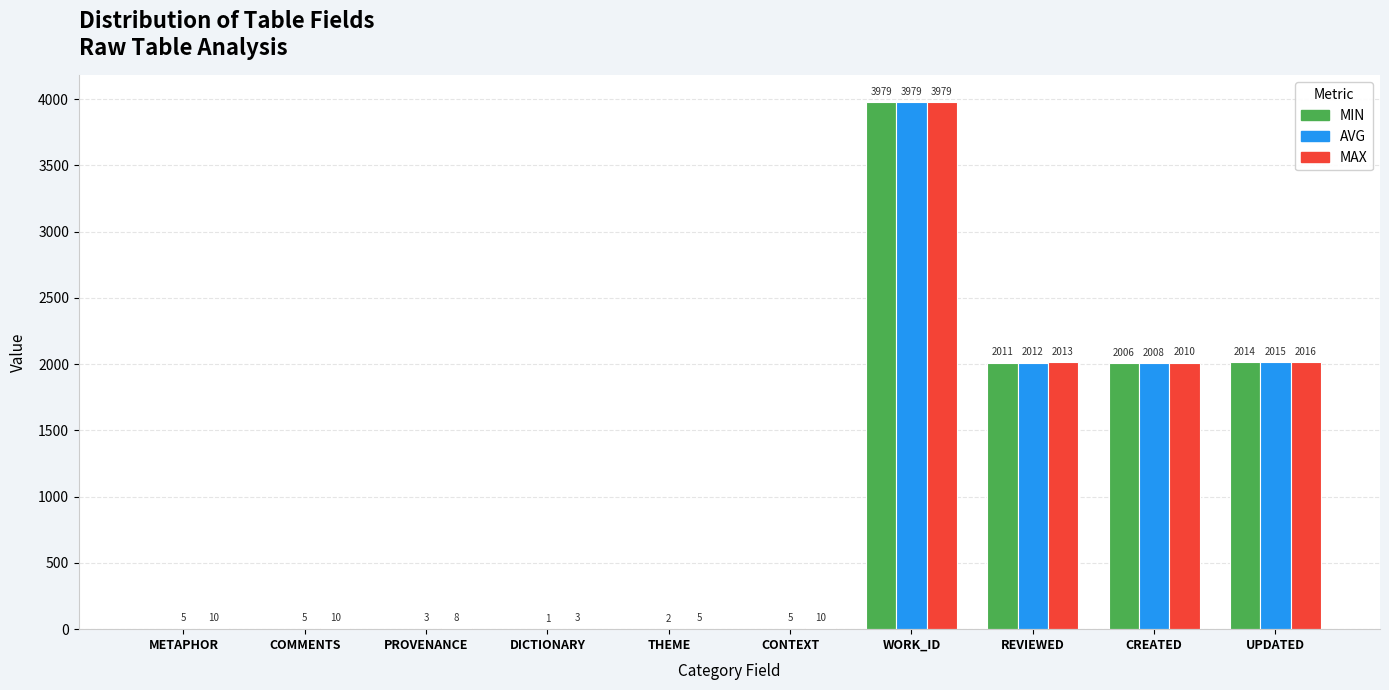

What is the highest value of the AVG series?

3979